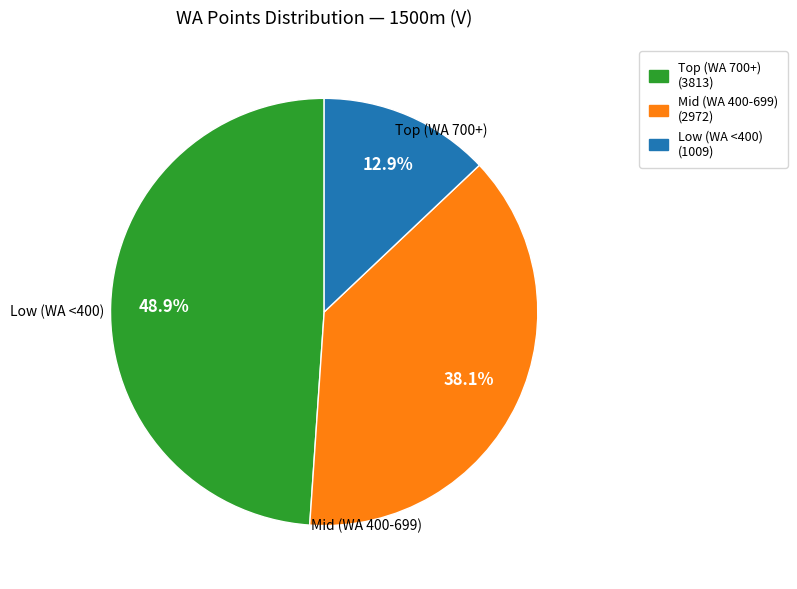

Which category has the smallest portion of the pie?

Low (WA <400) (1009)